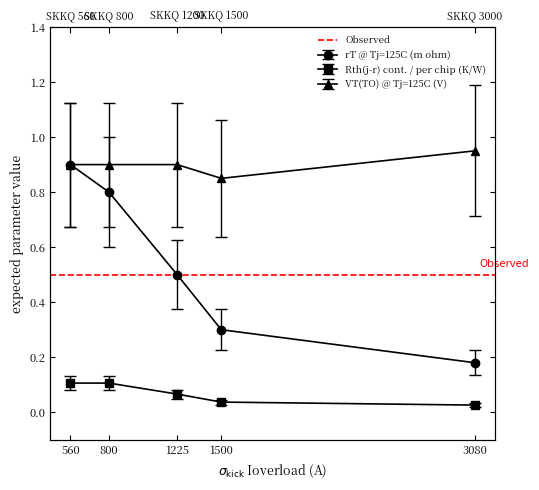

True or false: Rth(j-r) cont. / per chip (K/W) and VT(TO) @ Tj=125C (V) intersect in this chart.

False